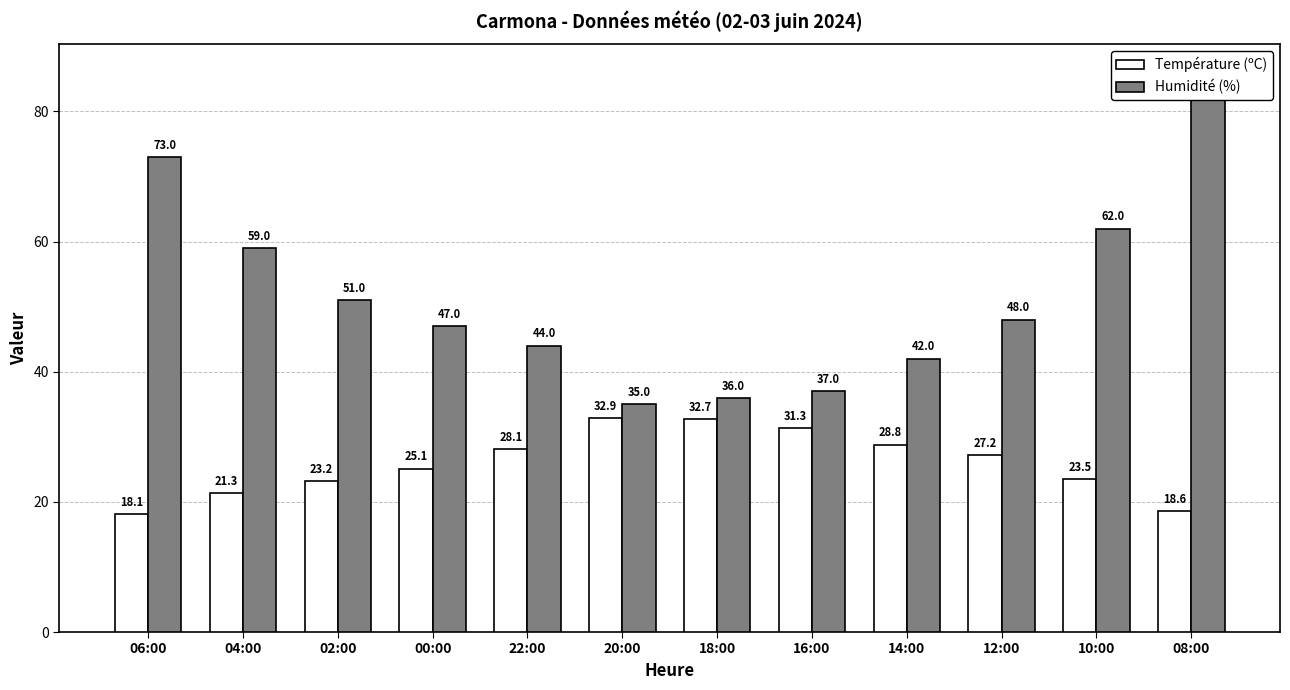

Which series has the largest total across all categories?

Humidité (%)